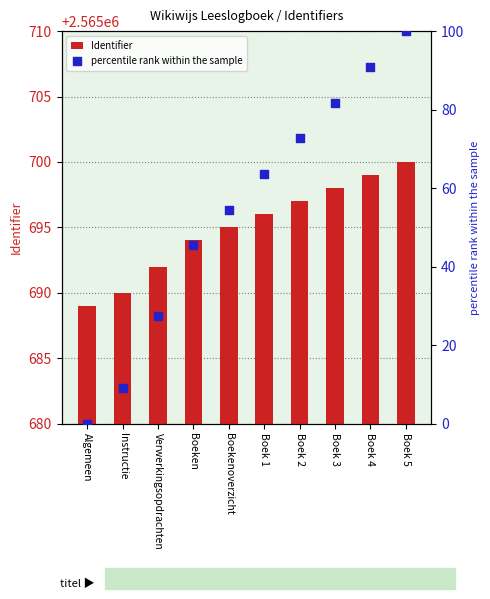

Which series contains the highest Y value?

Identifier